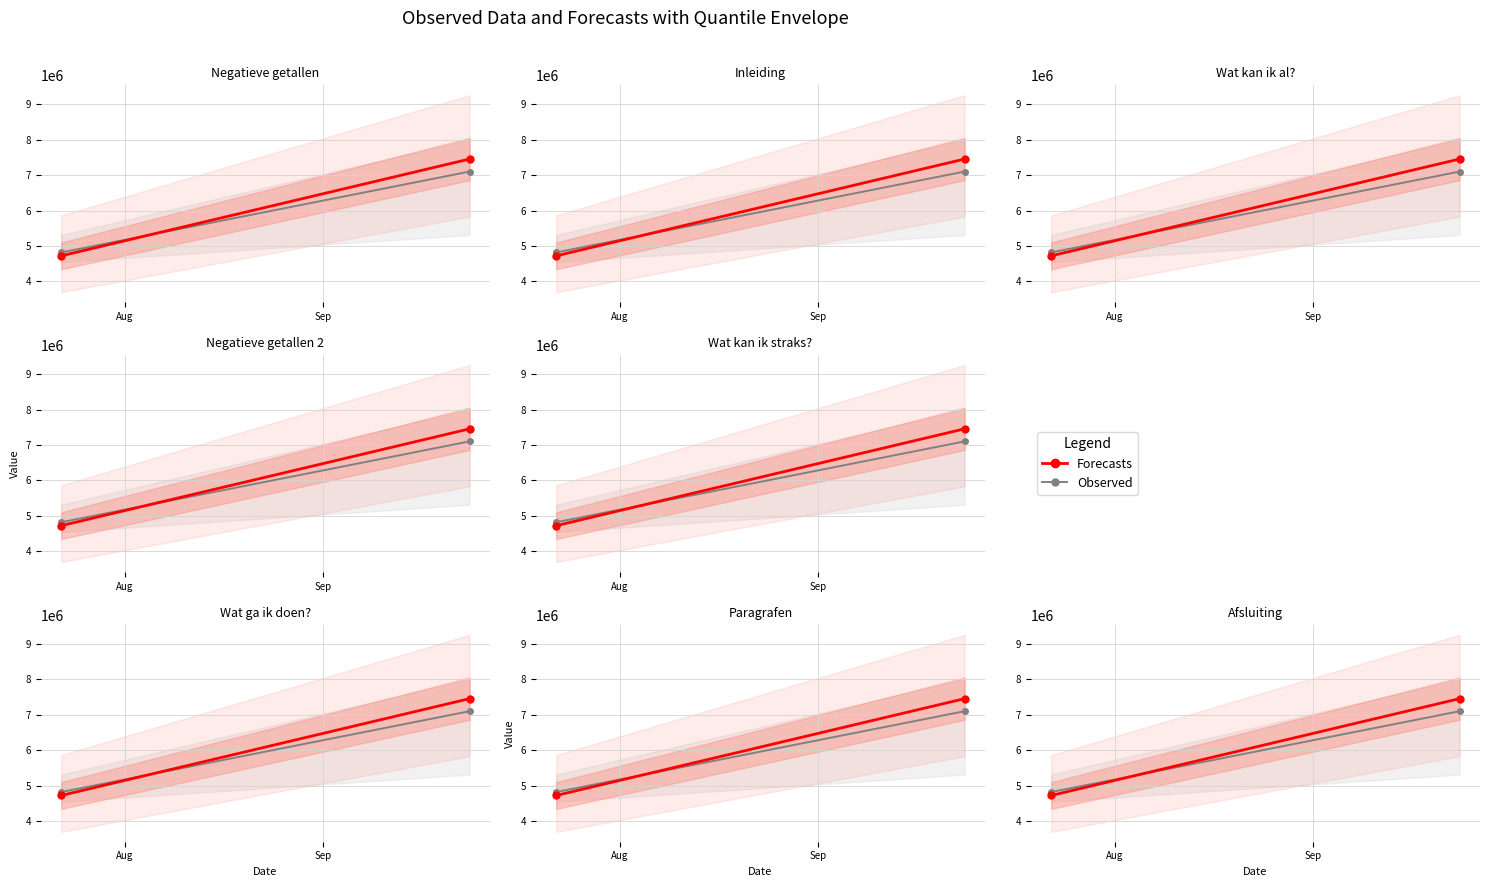

Which has a higher value, Aug or Sep?

Sep